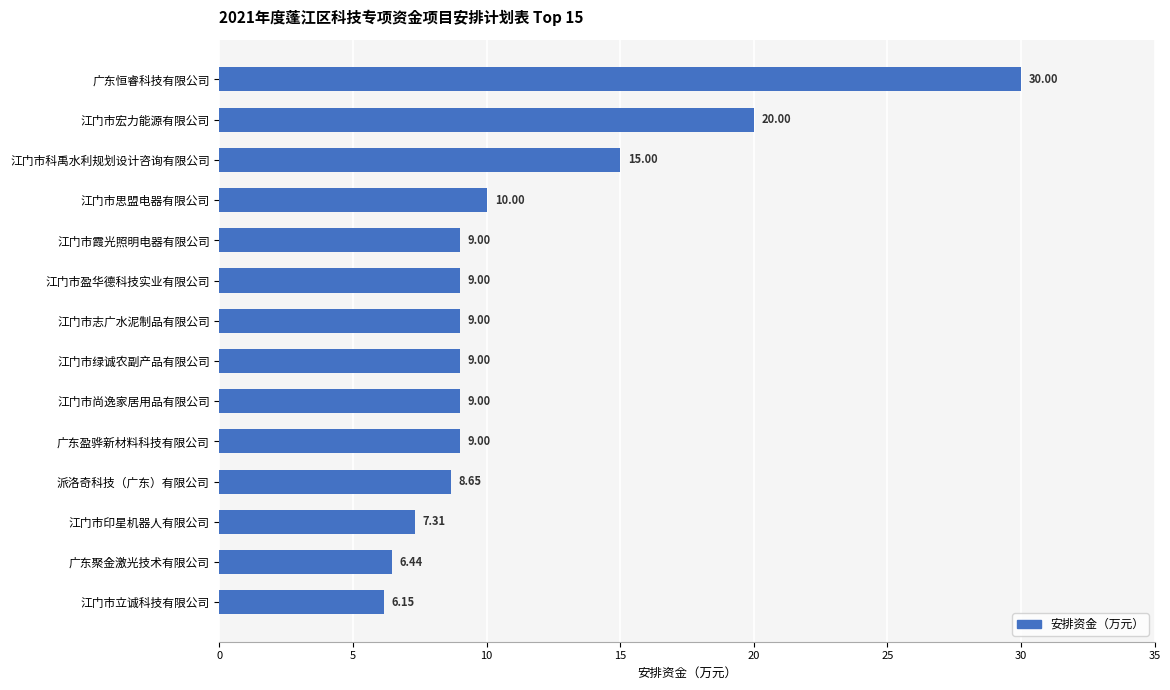

What is the label of the 7th bar from the bottom?

江门市绿诚农副产品有限公司